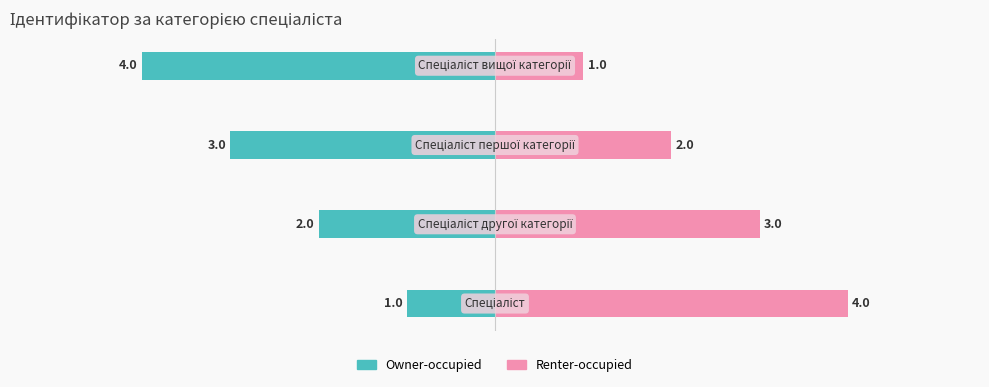

What is the minimum value for Renter-occupied?

1